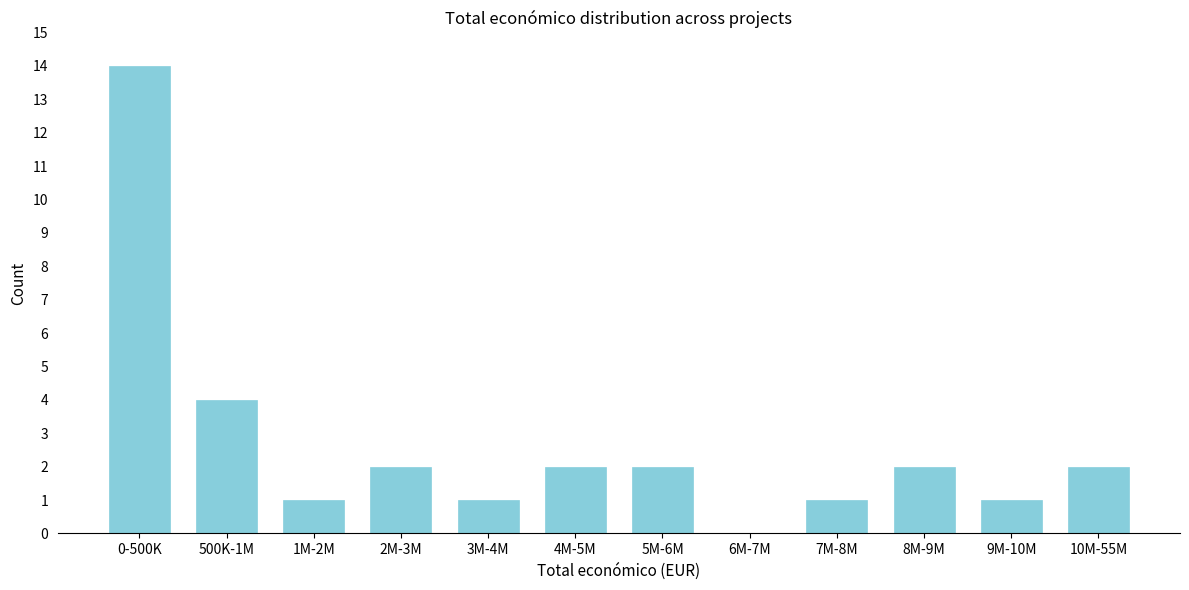

Reading left to right, list all the values displayed in this chart.

0-500K=14	500K-1M=4	1M-2M=1	2M-3M=2	3M-4M=1	4M-5M=2	5M-6M=2	6M-7M=0	7M-8M=1	8M-9M=2	9M-10M=1	10M-55M=2